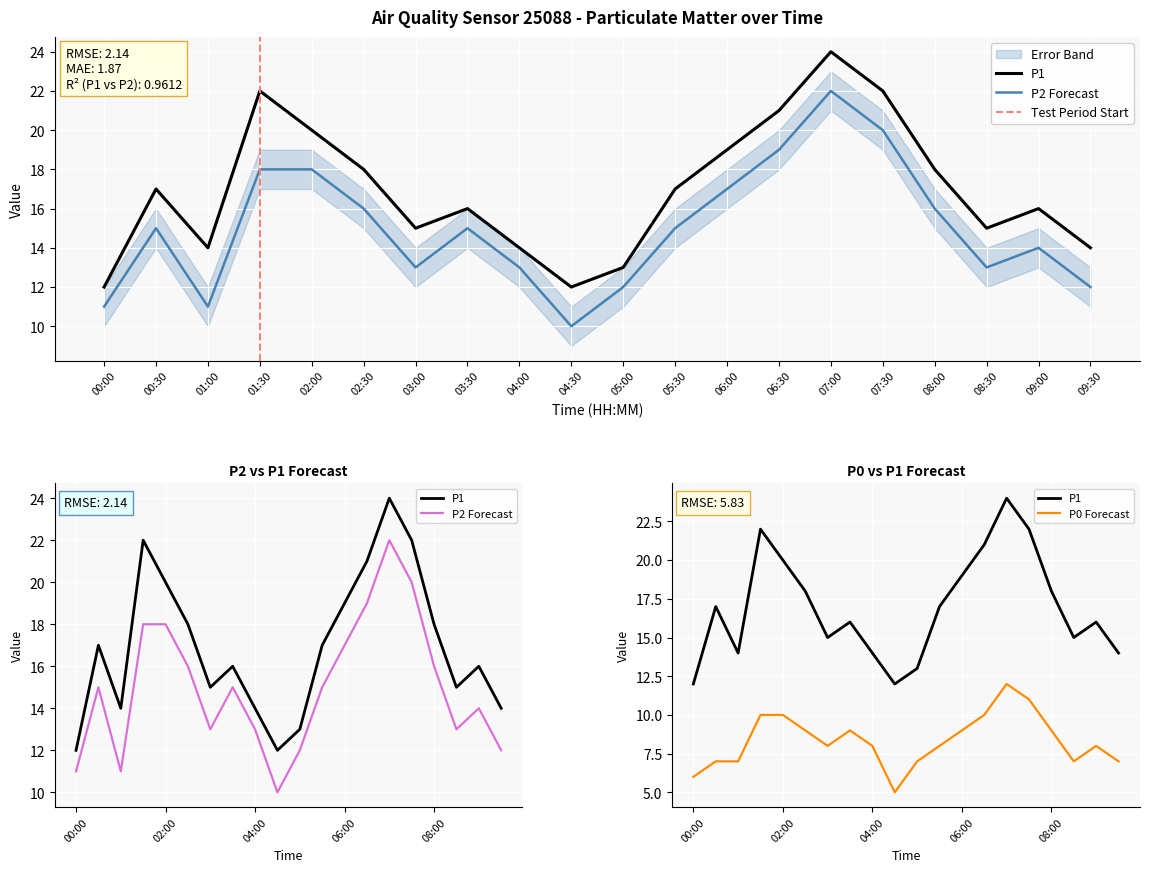

True or false: P2 and P1 intersect in this chart.

False